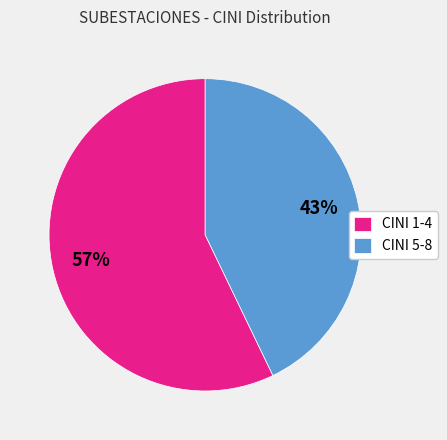

Which slice is the smallest?

CINI 5-8